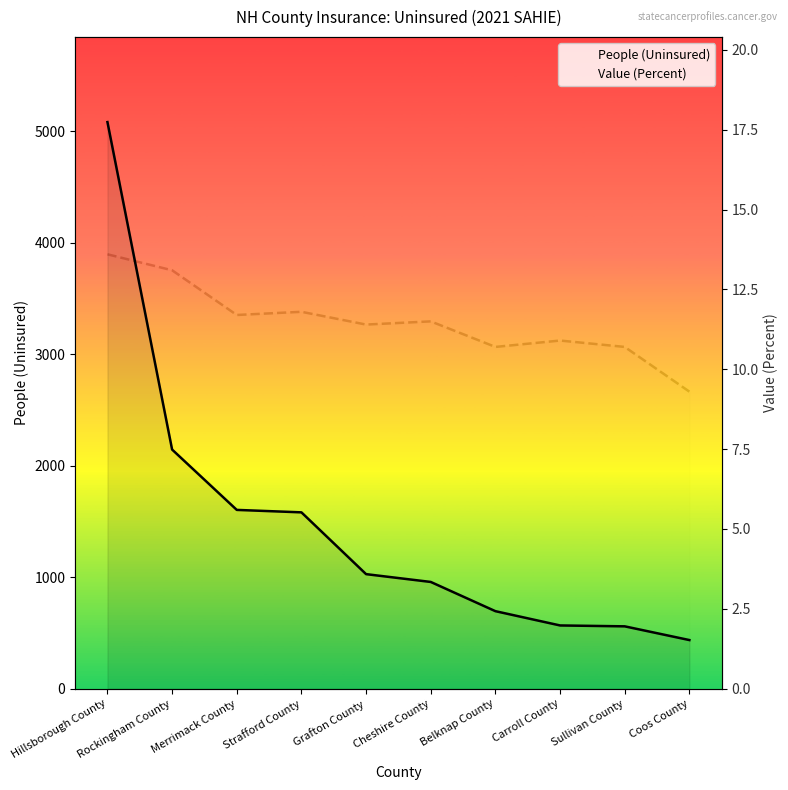

Reading left to right, extract all data points from this chart.

People (Uninsured): 5080.0	2144.0	1603.0	1581.0	1027.0	957.0	695.0	567.0	559.0	436.0
Value (Percent): 13.6	13.1	11.7	11.8	11.4	11.5	10.7	10.9	10.7	9.3